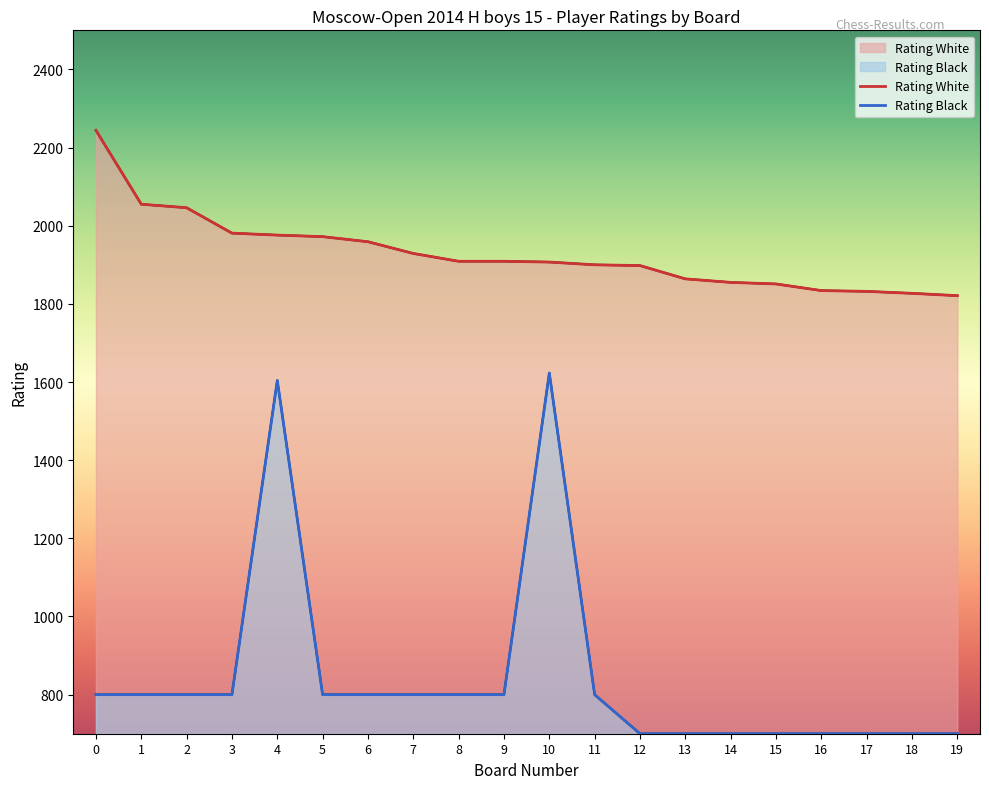

What is the highest value of the Rating_Black series?

1623